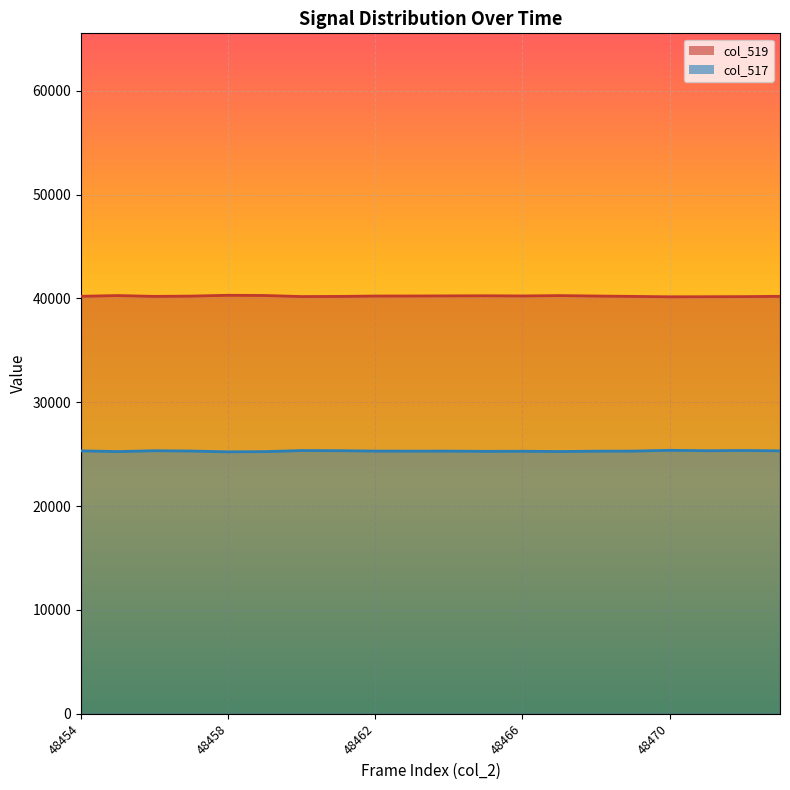

How many series are shown in this chart?

2